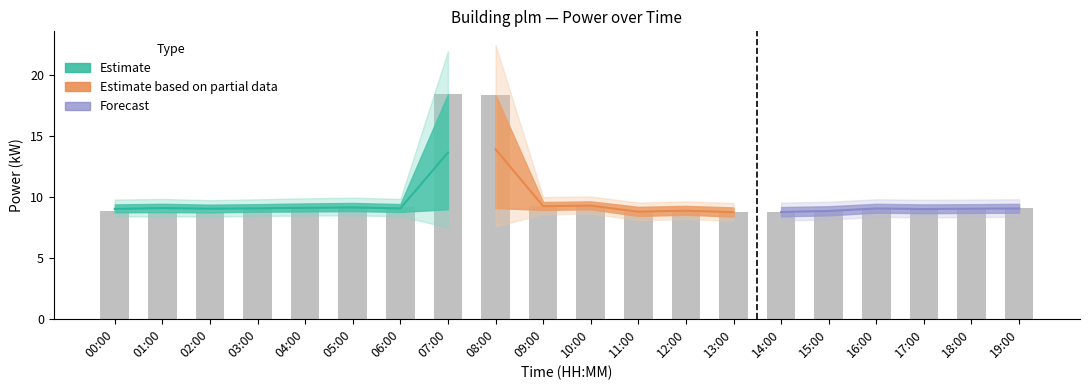

What is the difference between the highest and lowest values at 05:00?

1.4